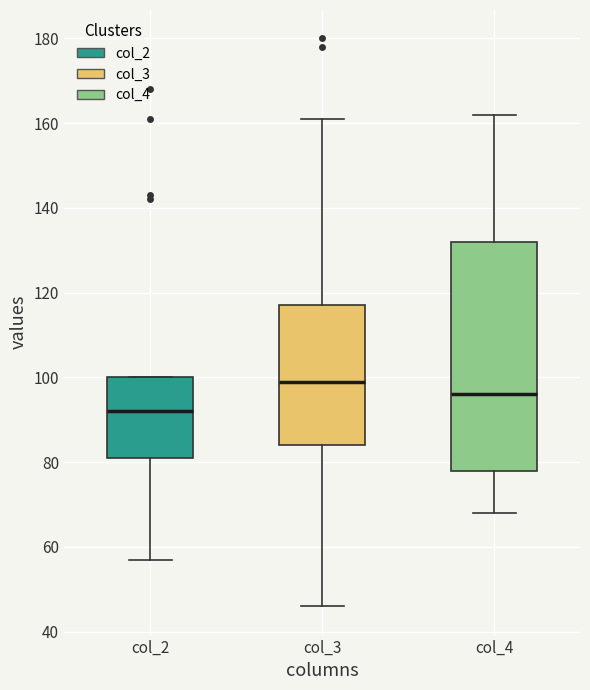

Comparing the boxes themselves (not the whiskers), which one is the tallest?

col_4